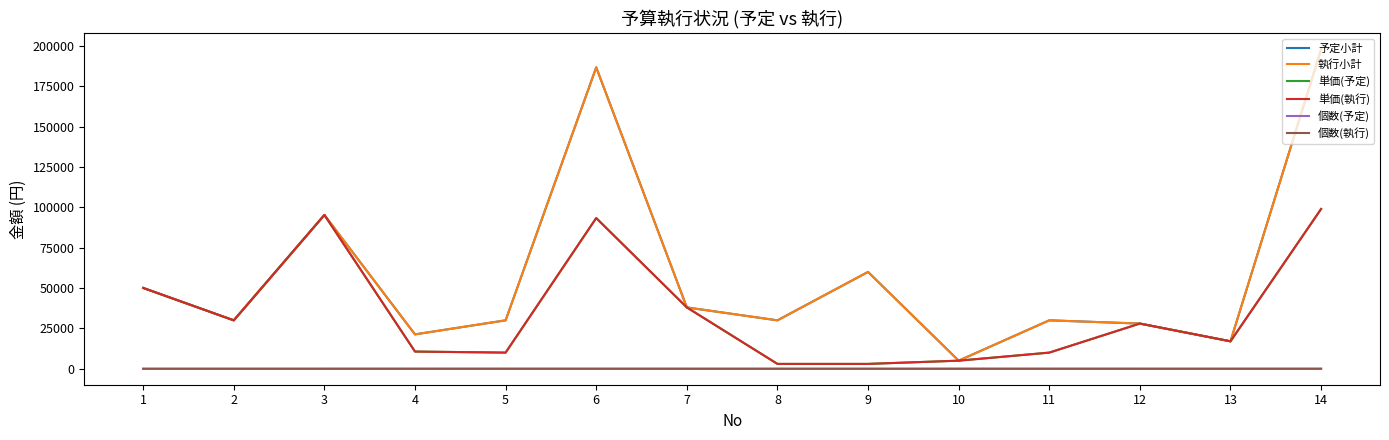

What is the sum of all 執行小計 values?

819456